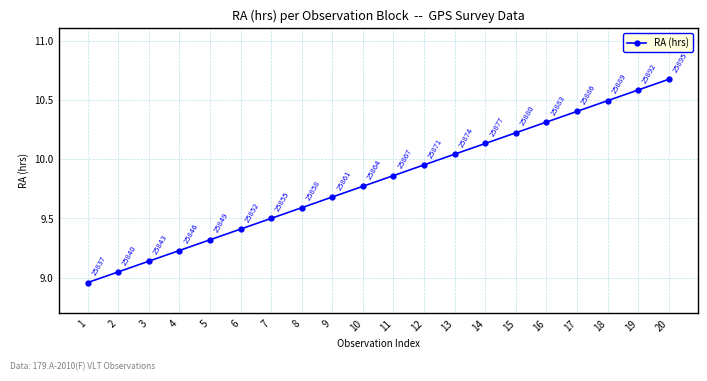

The value at 18 is 10.5. True or false?

True